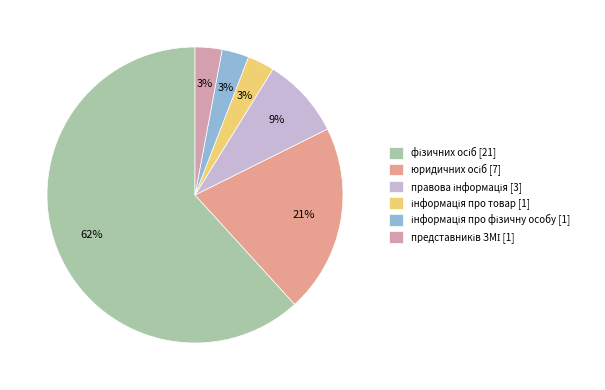

Does представників ЗМІ account for over 50% of the chart?

No